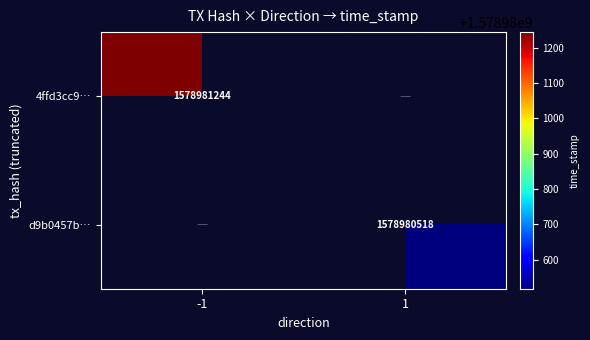

The 4ffd3cc9… series shows 621555734 at -1. True or false?

False